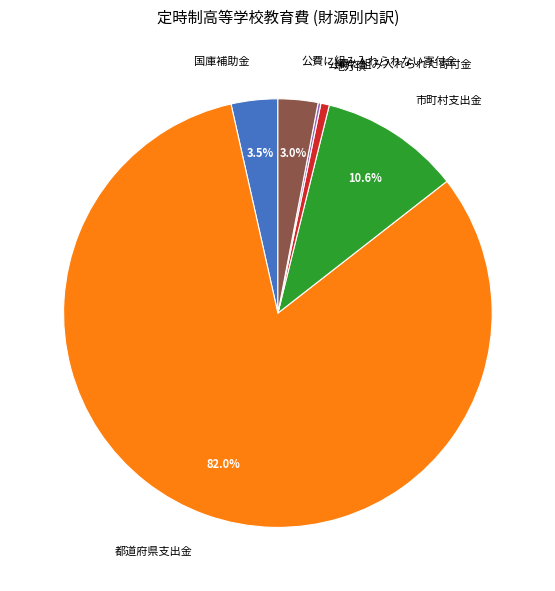

Which slice is the largest?

都道府県支出金